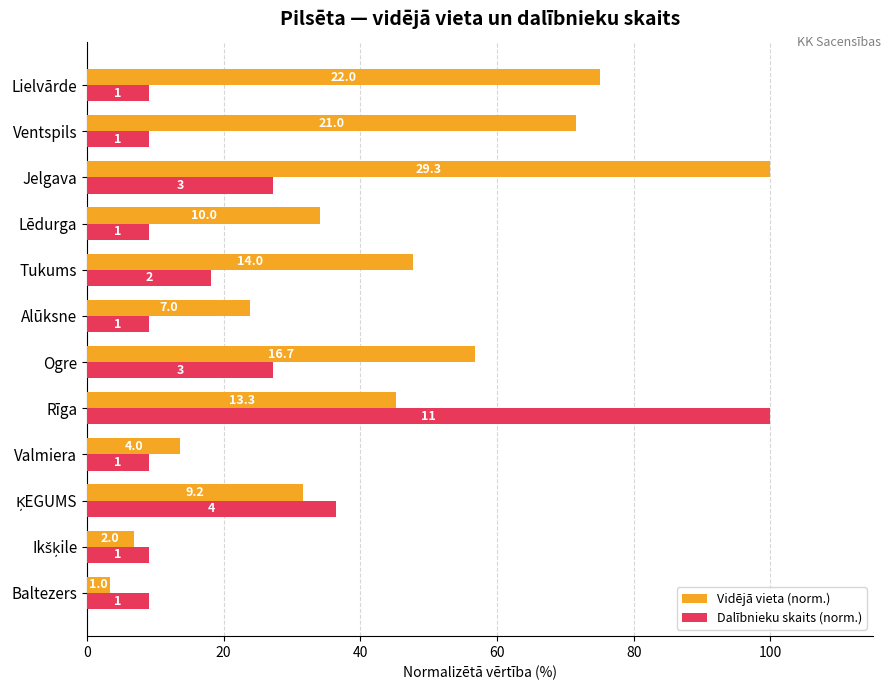

What are all the series names shown in the legend?

Vidējā vieta (norm.), Dalībnieku skaits (norm.)